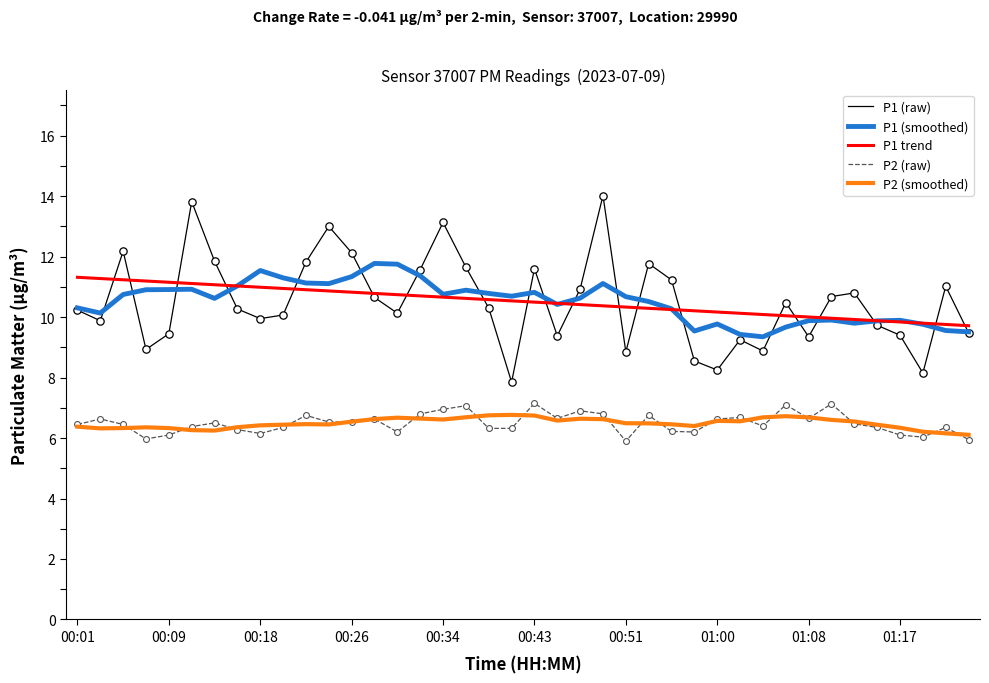

Which series has the widest spread of values?

P1 (raw)